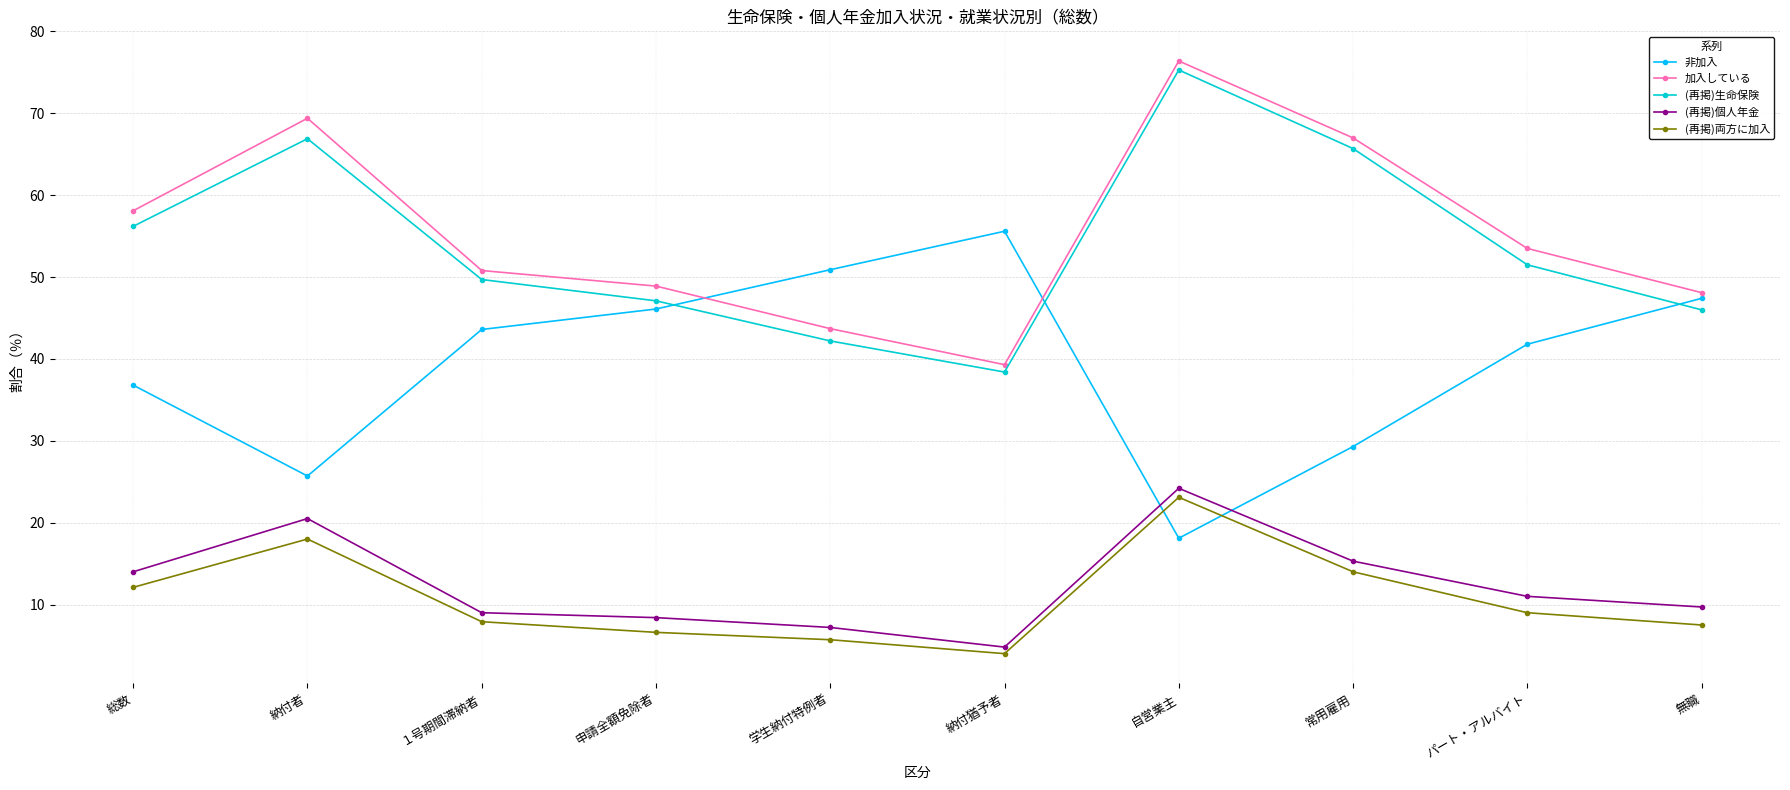

Reading left to right, transcribe all the data shown in this chart.

非加入: 36.8	25.7	43.6	46.1	50.9	55.6	18.1	29.3	41.8	47.4
加入している: 58.1	69.4	50.8	48.9	43.7	39.3	76.4	67.0	53.5	48.1
(再掲)生命保険: 56.2	66.9	49.7	47.1	42.2	38.4	75.3	65.7	51.5	46.0
(再掲)個人年金: 14.0	20.5	9.0	8.4	7.2	4.8	24.2	15.3	11.0	9.7
(再掲)両方に加入: 12.1	18.0	7.9	6.6	5.7	4.0	23.1	14.0	9.0	7.5